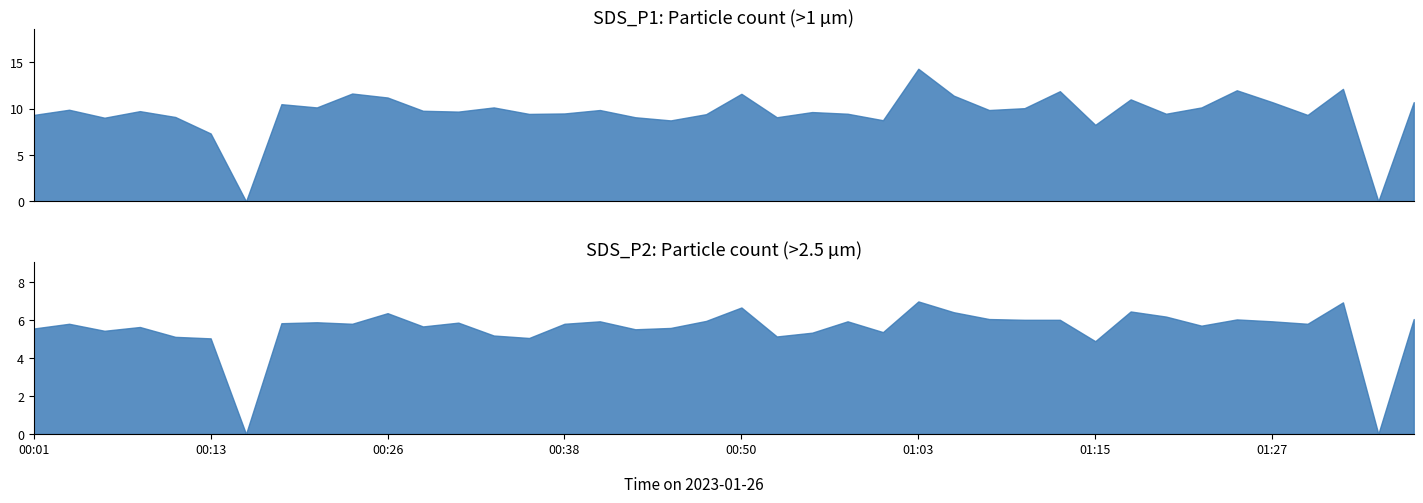

Count the number of categories in the chart.

40